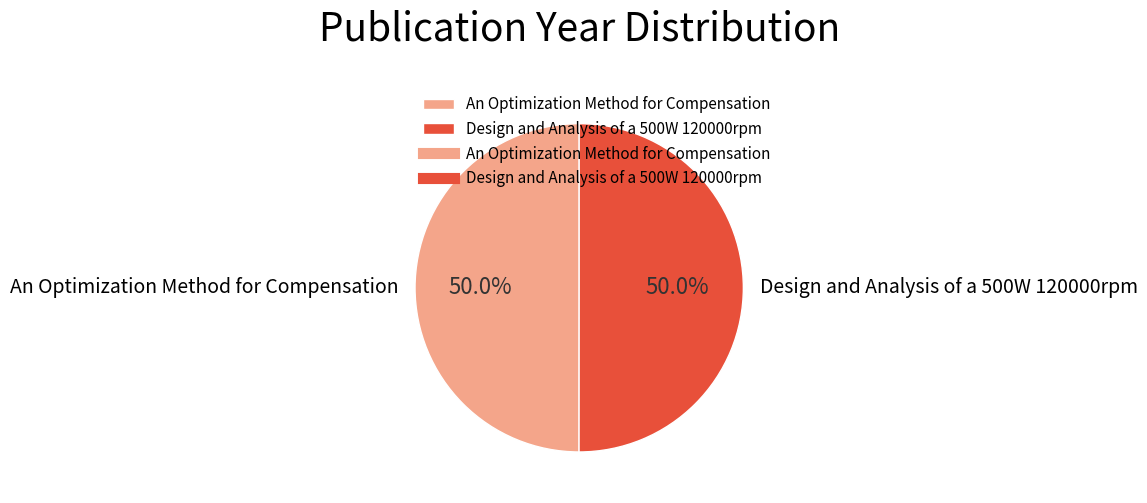

To the nearest percent, what is the combined percentage of Design and Analysis of a 500W 120000rpm and An Optimization Method for Compensation?

100%